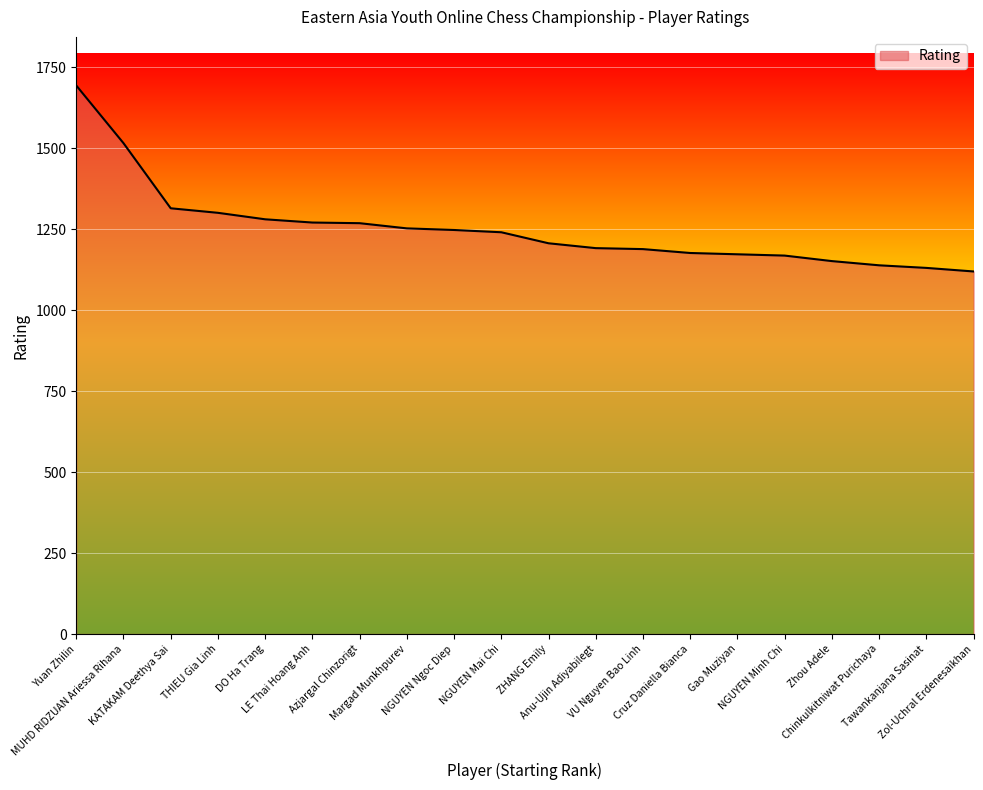

What position from the left is THIEU Gia Linh?

4